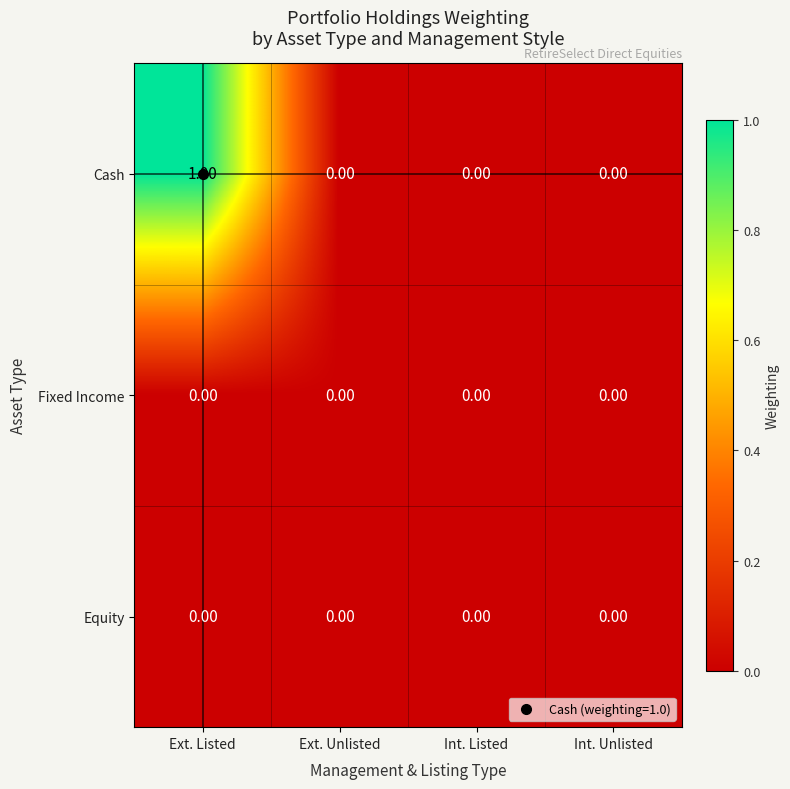

Between Ext. Listed and Ext. Unlisted, which series saw the biggest shift?

Cash